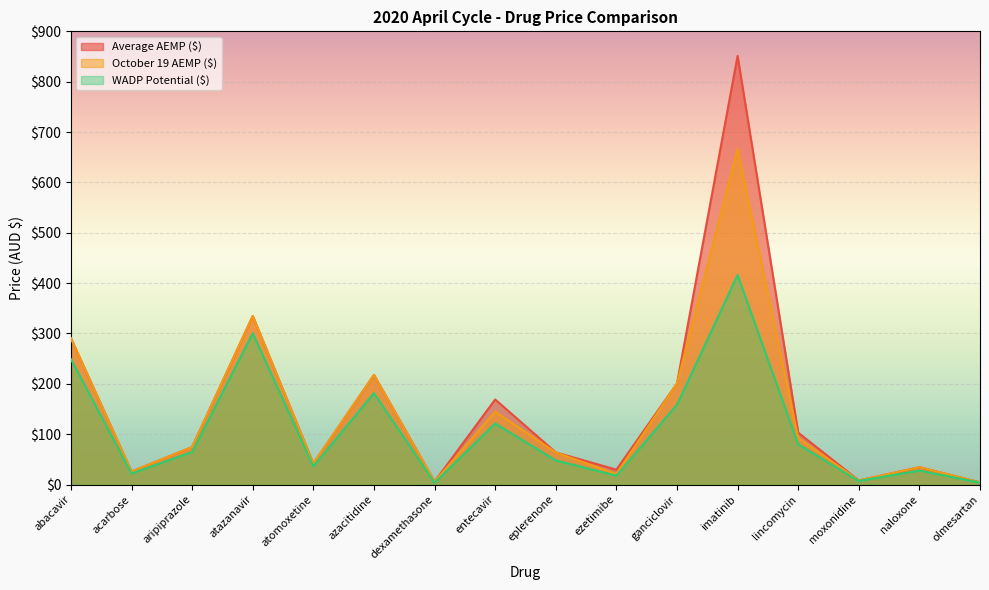

Count the number of data series in this chart.

3